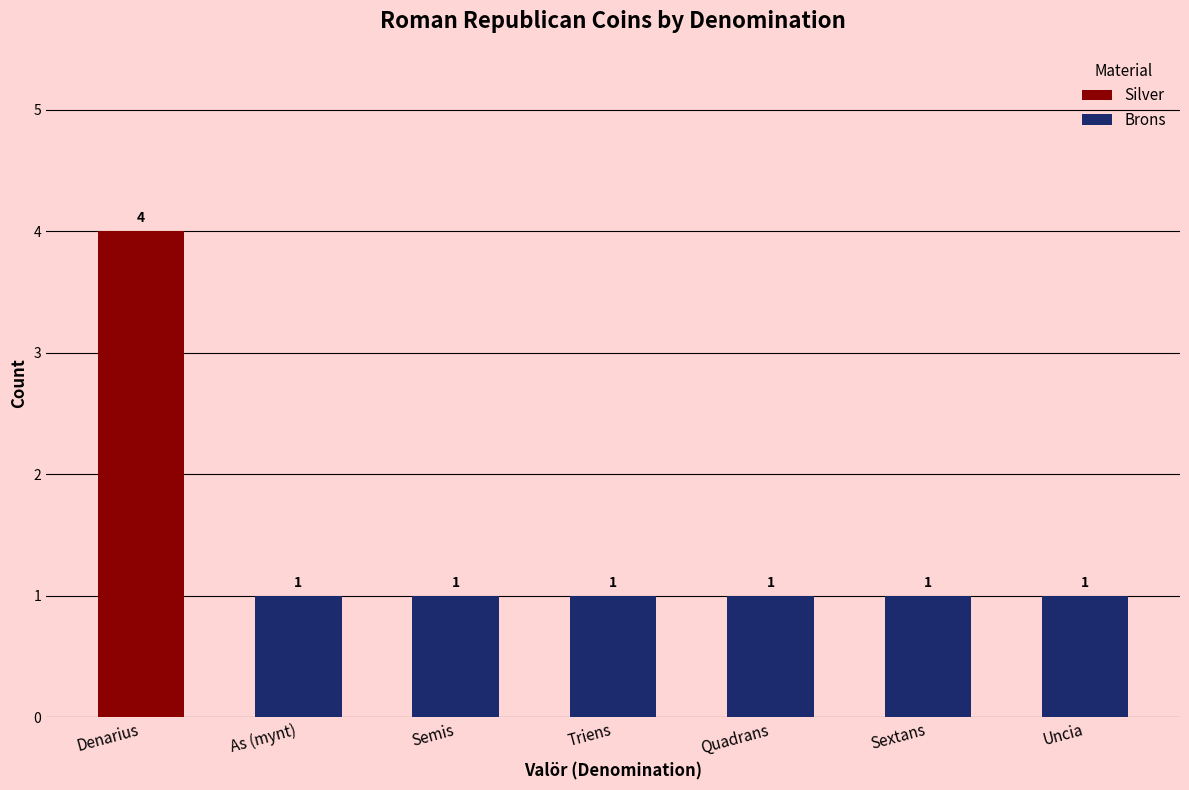

At which category is the sum across all series the highest?

Denarius